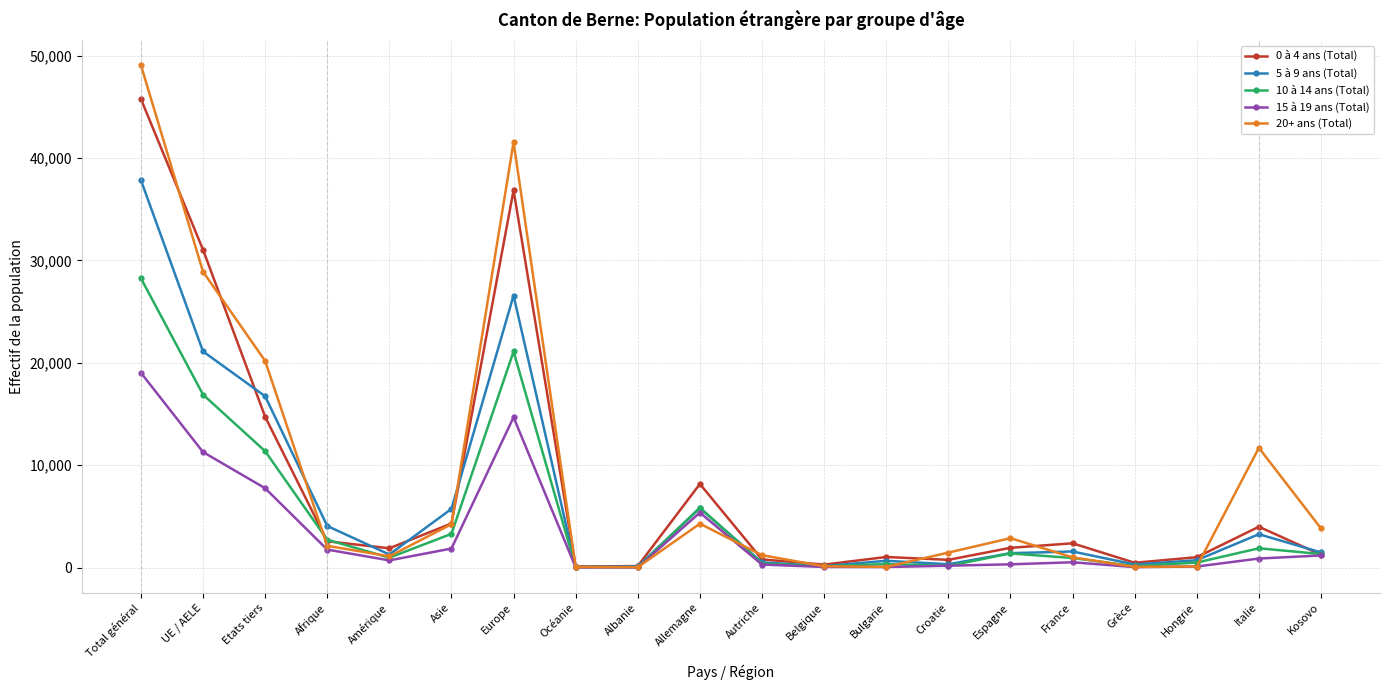

The value of 20+ ans (Total) at Europe is 41560. True or false?

True